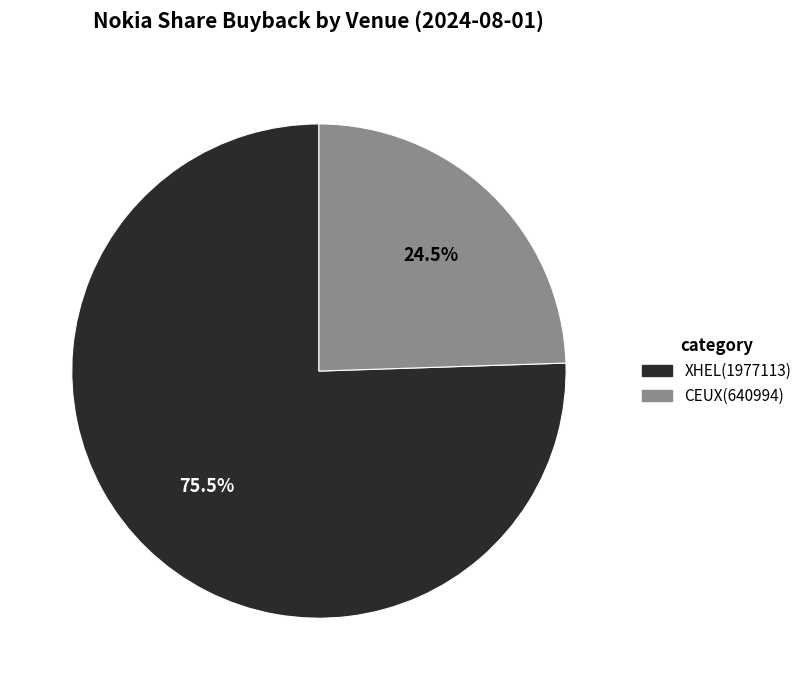

Is there a majority slice in this chart?

Yes